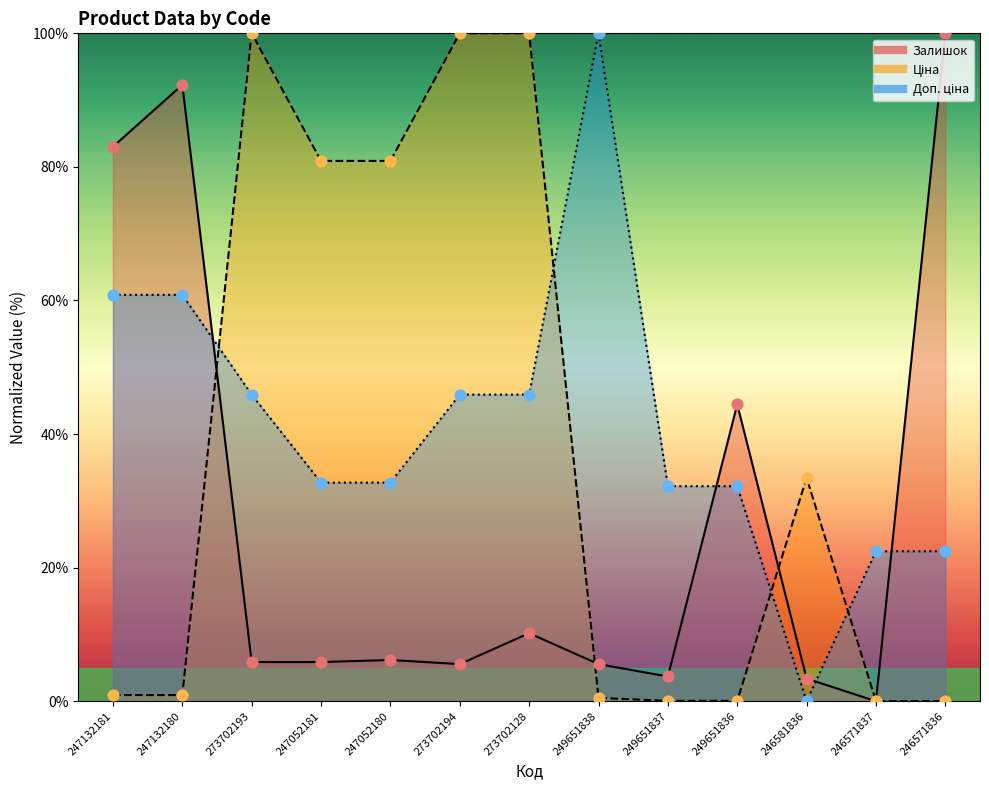

What are all the series names shown in the legend?

Залишок, Ціна, Доп. ціна